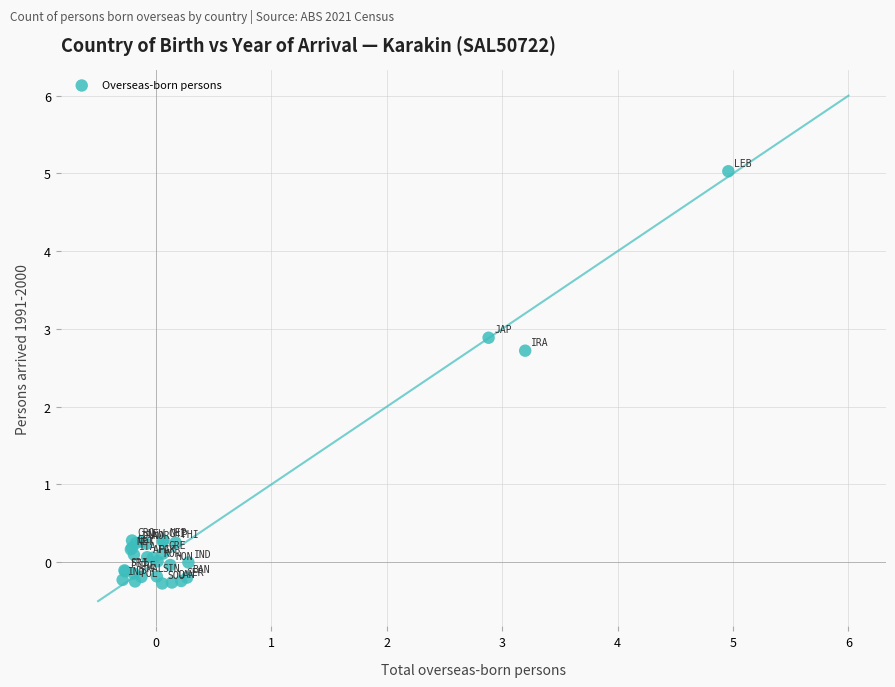

What Y value in the scatter plot is closest to 2?

2.7